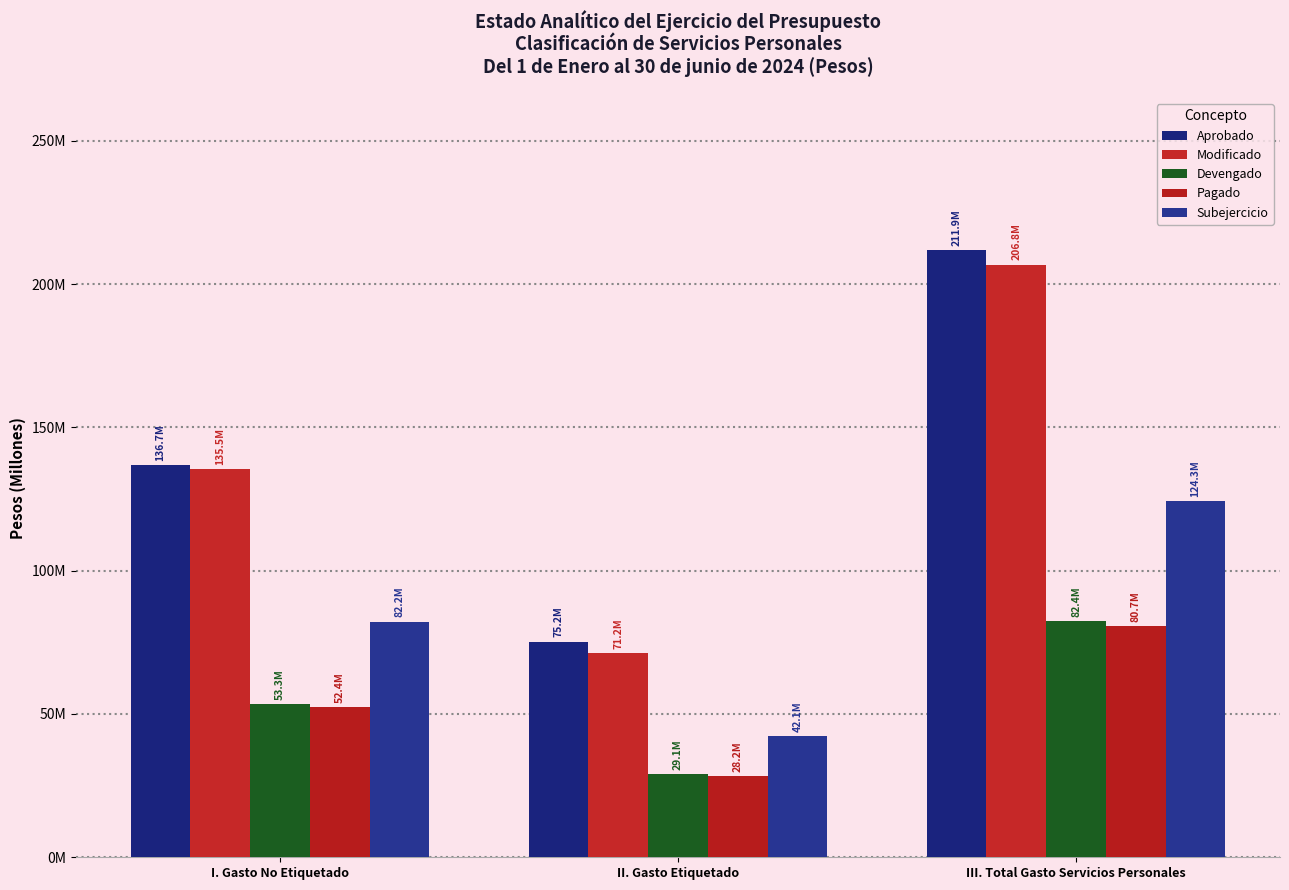

The Subejercicio series shows 82183281.0 at I. Gasto No Etiquetado. True or false?

True